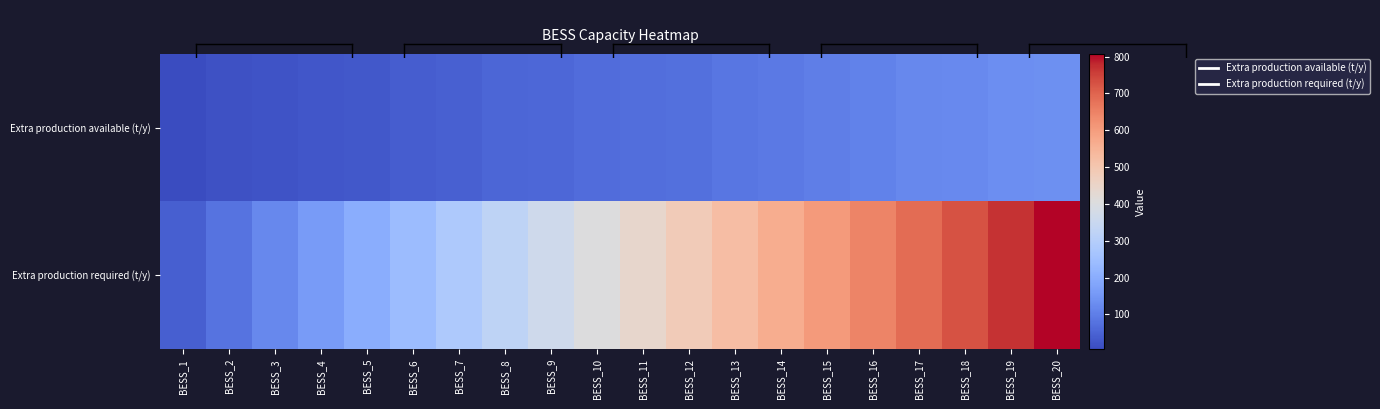

List the series in order of their overall mean, lowest first.

Extra production available (t/y), Extra production required (t/y)